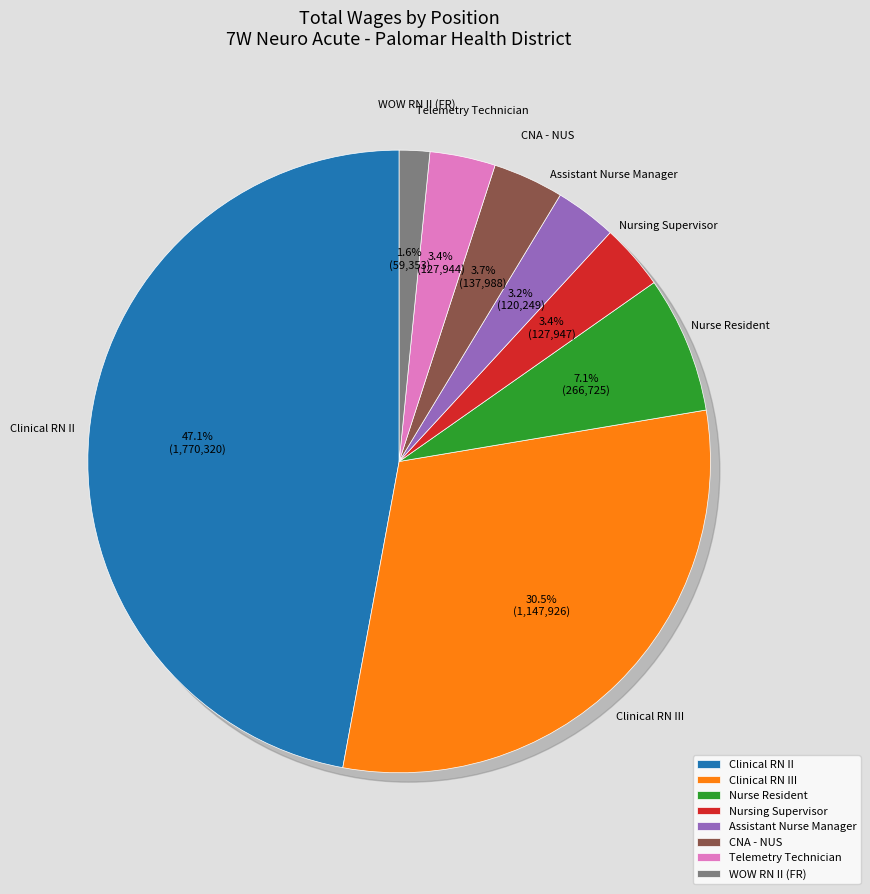

Count the number of slices in the pie.

8